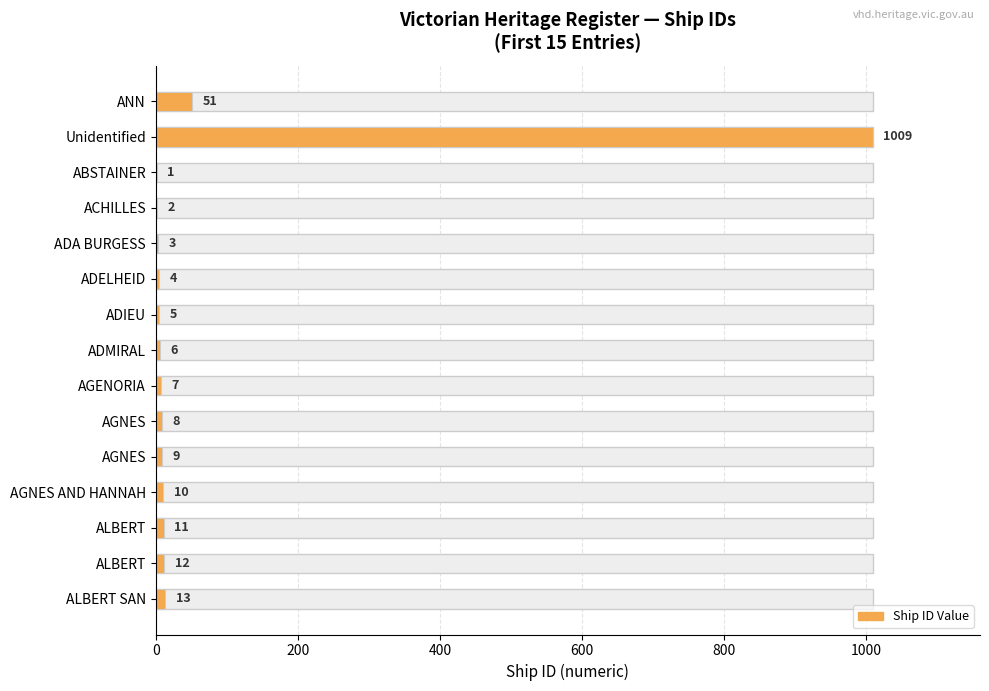

Are the bars horizontal?

Yes